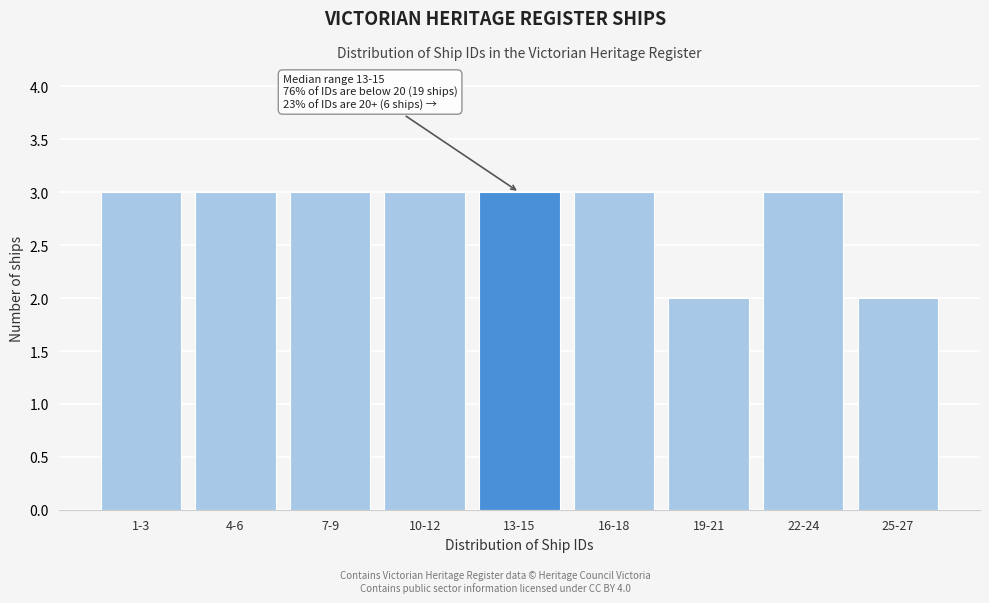

Reading left to right, list all the values displayed in this chart.

3	3	3	3	3	3	2	3	2